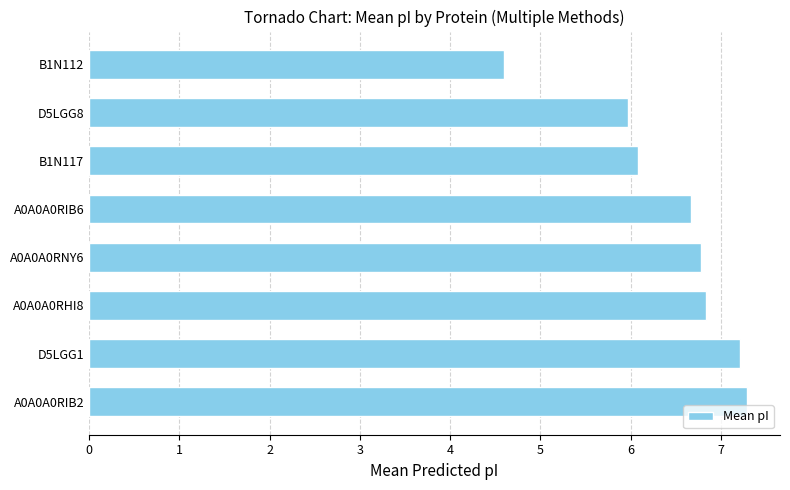

Read the value at A0A0A0RHI8.

6.8